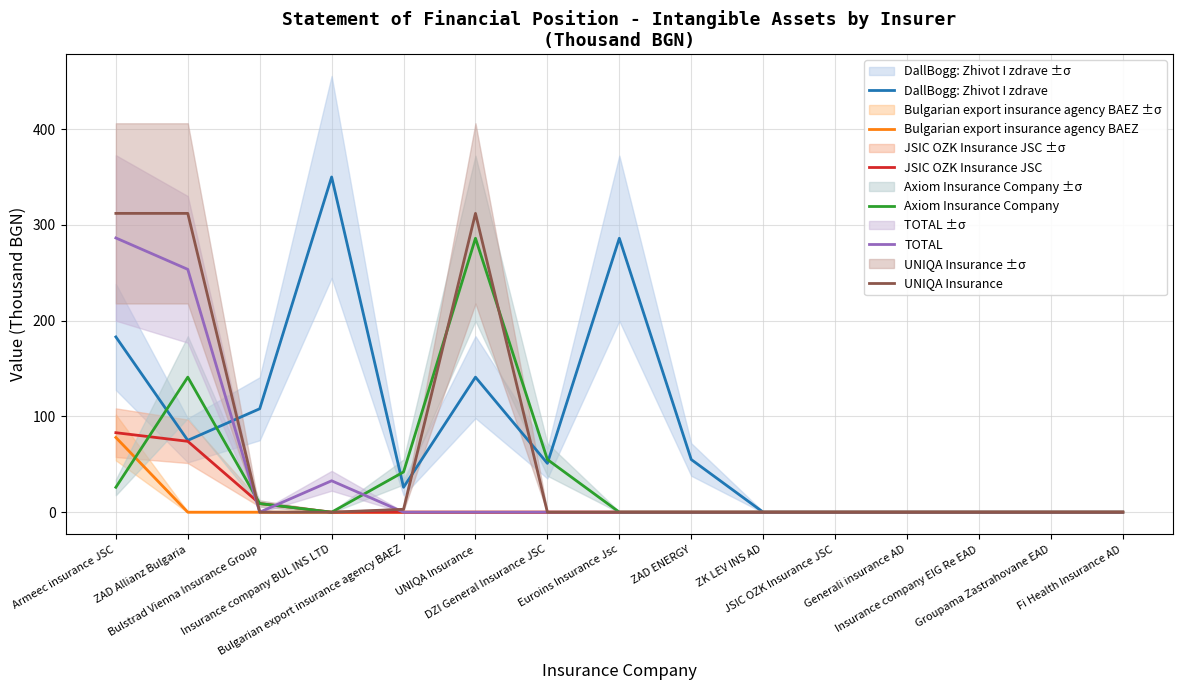

What is the difference between the highest and lowest values at Bulgarian export insurance agency BAEZ?

42.0